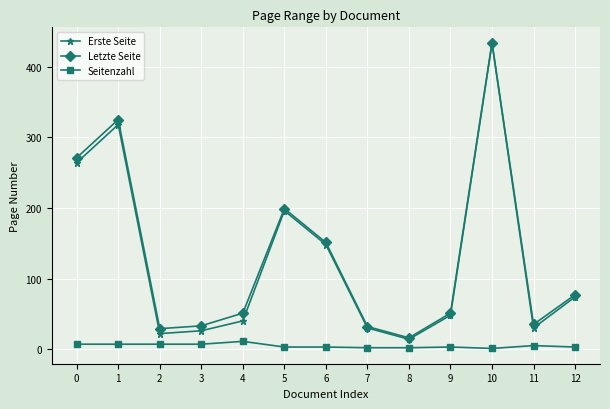

Which category has the lowest value in the Letzte Seite series?

8